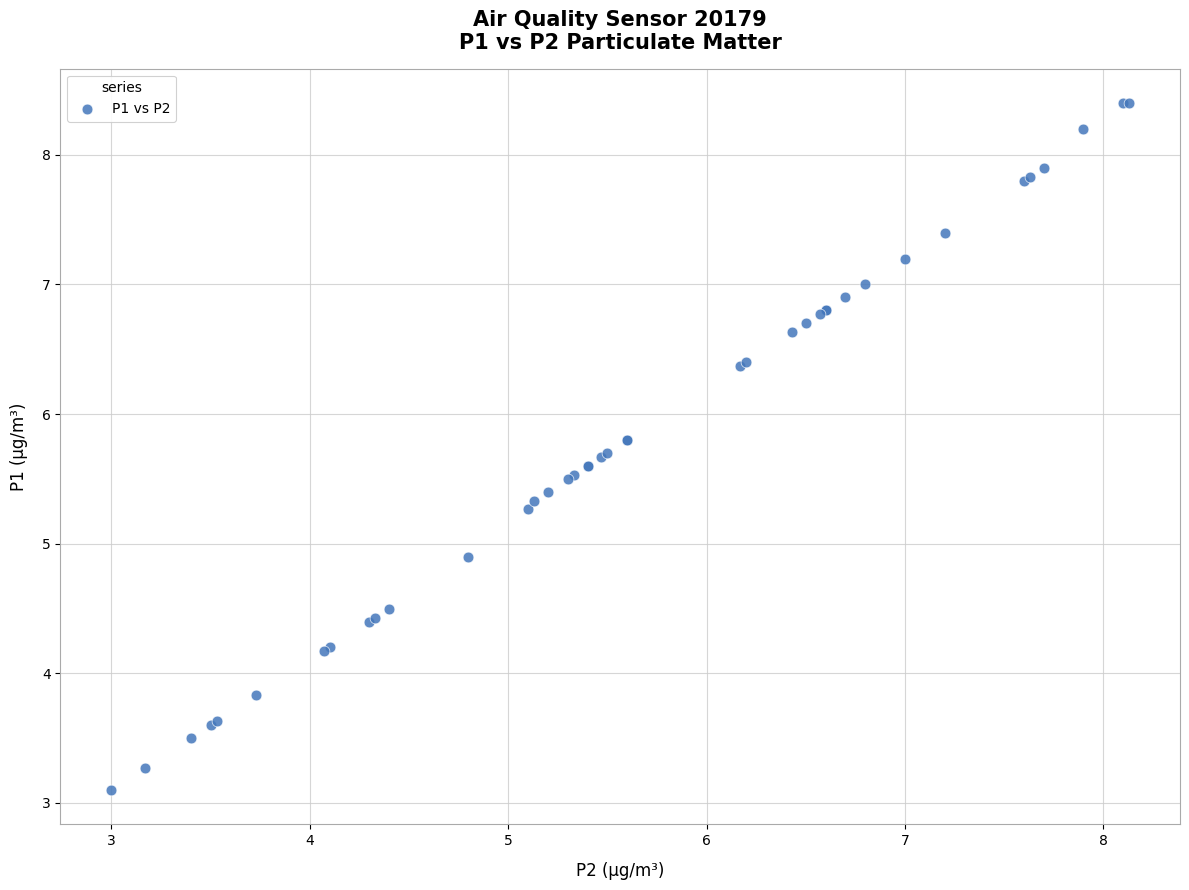

What Y value in the scatter plot is closest to 5?

4.9